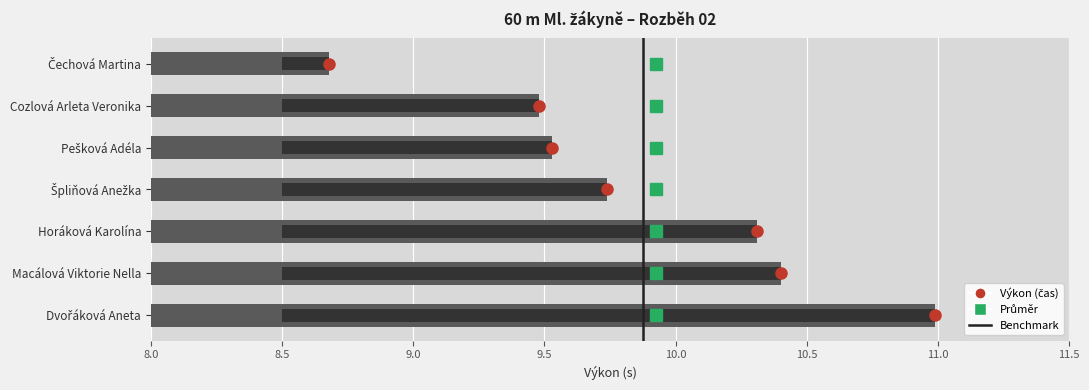

What is the sum of all values?

69.1